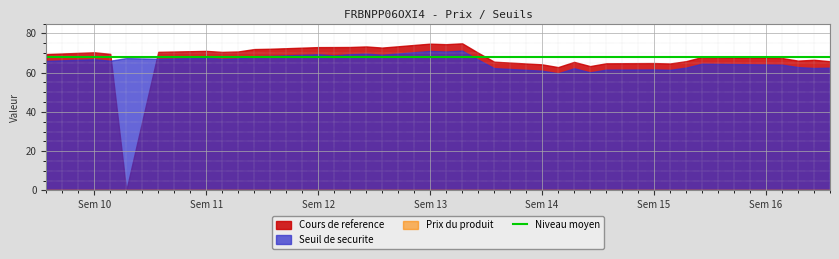

What is the highest value of the Cours de reference series?

75.0